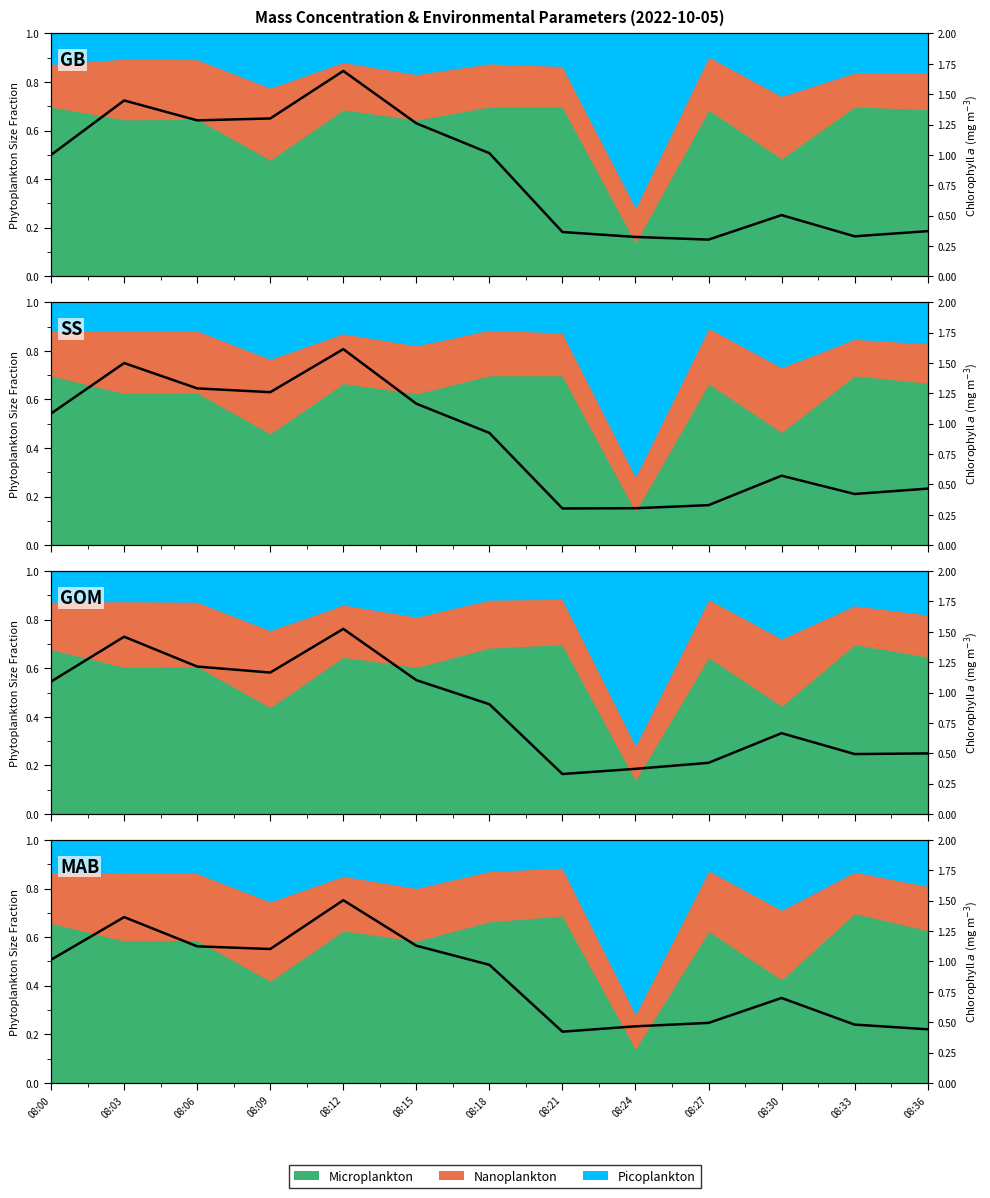

How many lines are shown in the chart?

1